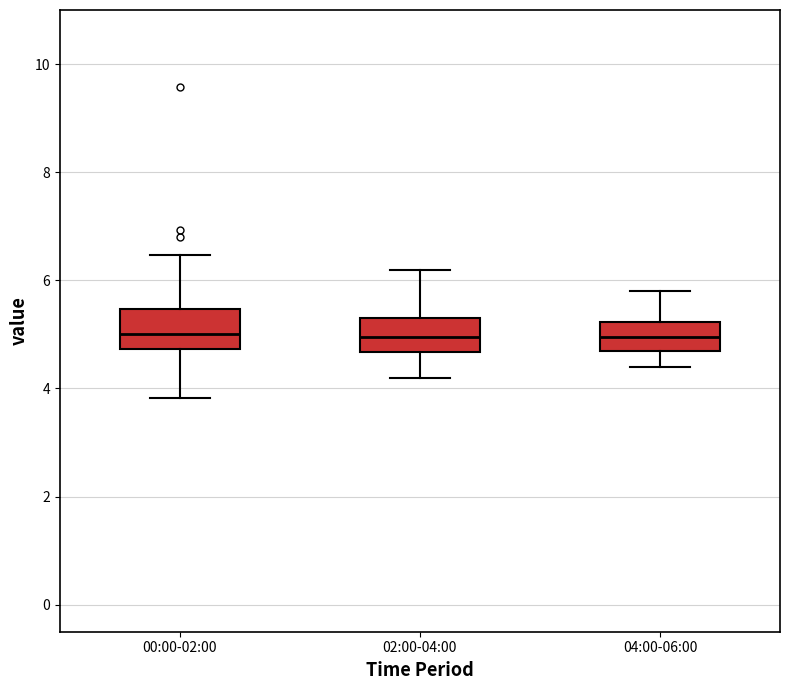

Where does the upper whisker of the box for 02:00-04:00 end on the y-axis? The values are not printed on the chart, so give them approximately, as read against the axis.

6.2